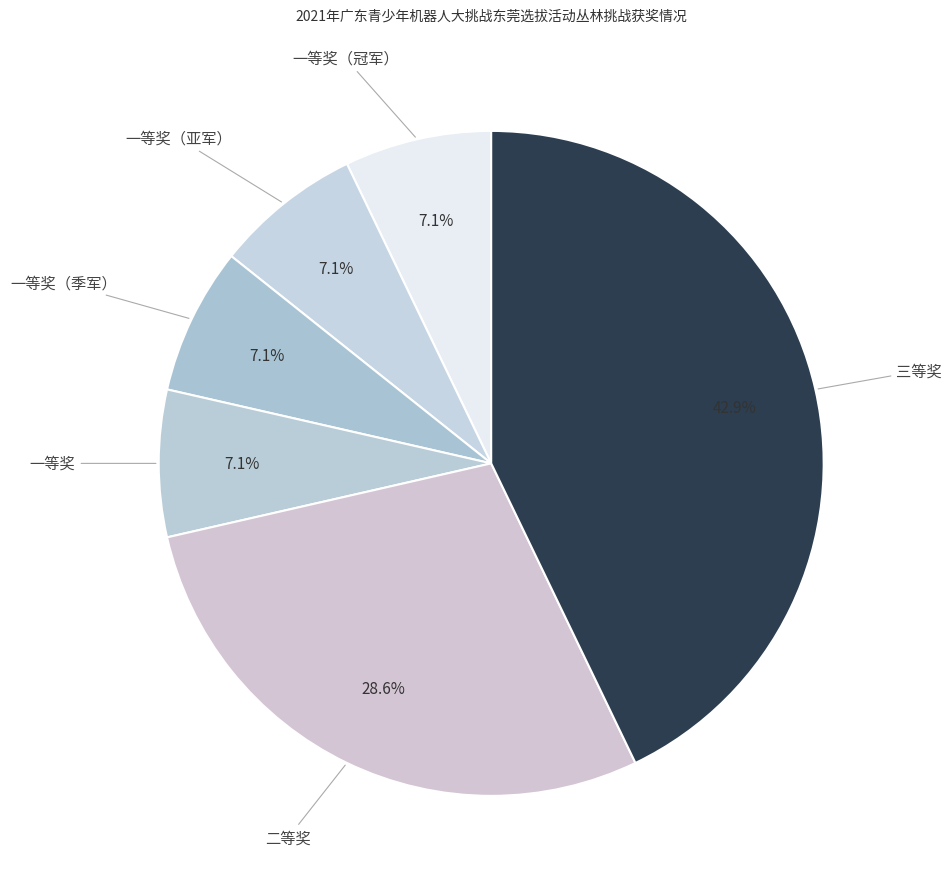

Does 三等奖 account for over 50% of the chart?

No